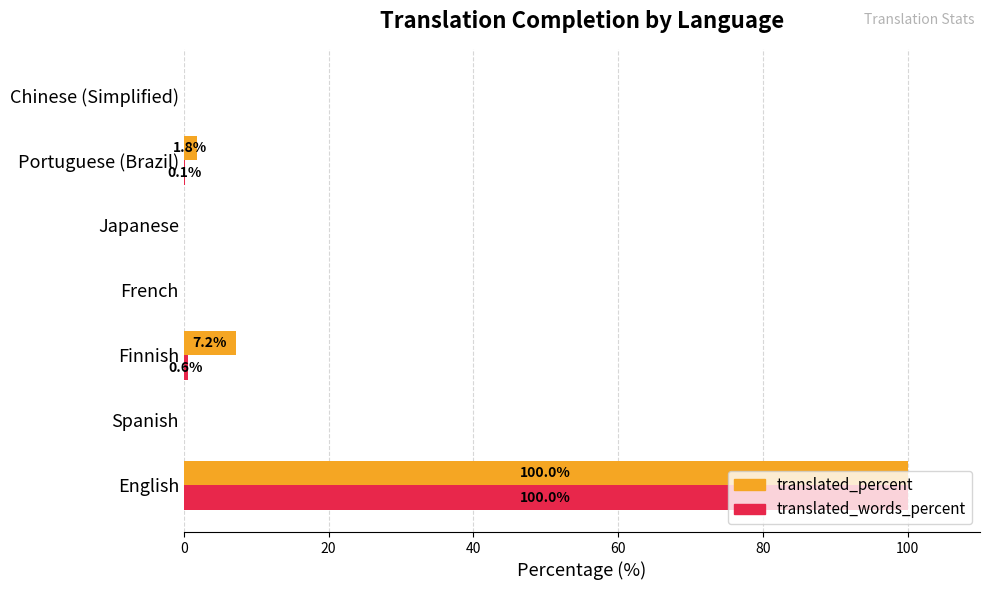

True or false: translated_words_percent has a value of 51.5 at Spanish.

False